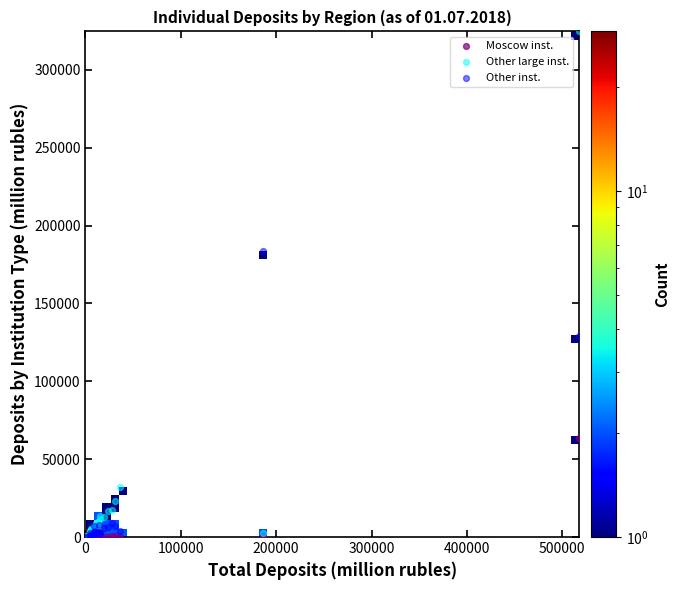

What are all the series names shown in the legend?

Moscow inst., Other large inst., Other inst.